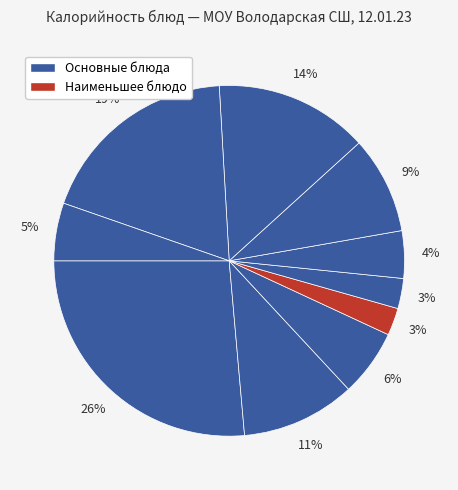

How many segments does this pie chart have?

10